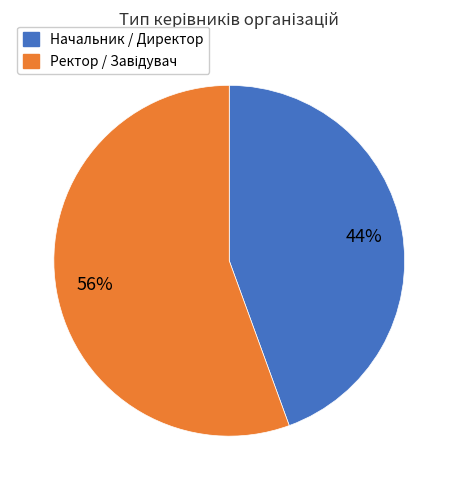

To the nearest percent, what percentage of the pie is Начальник / Директор?

44%